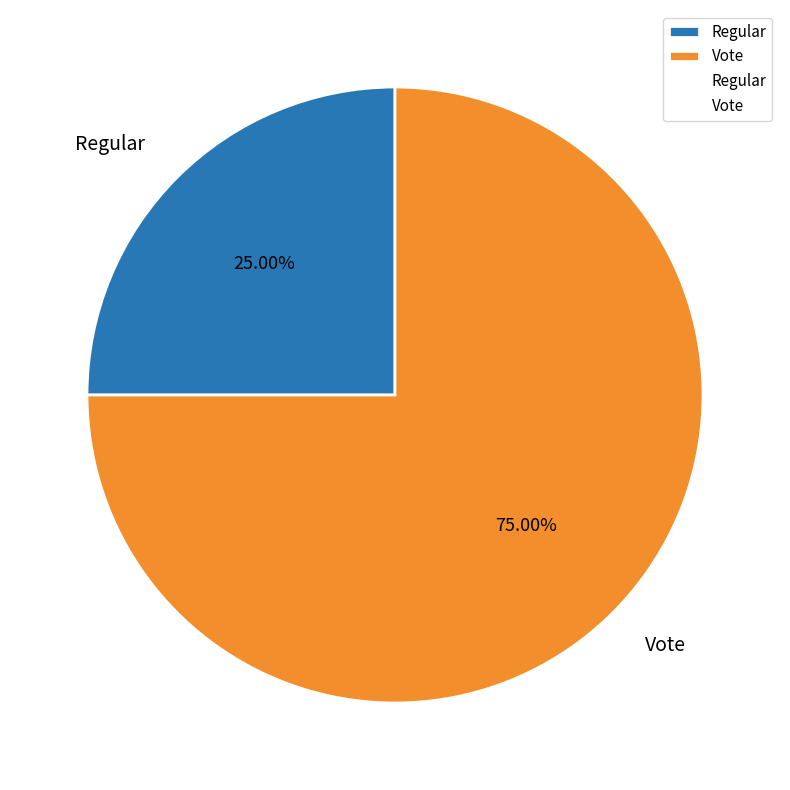

What is the ratio of the value at Vote to the value at Regular?

3.0